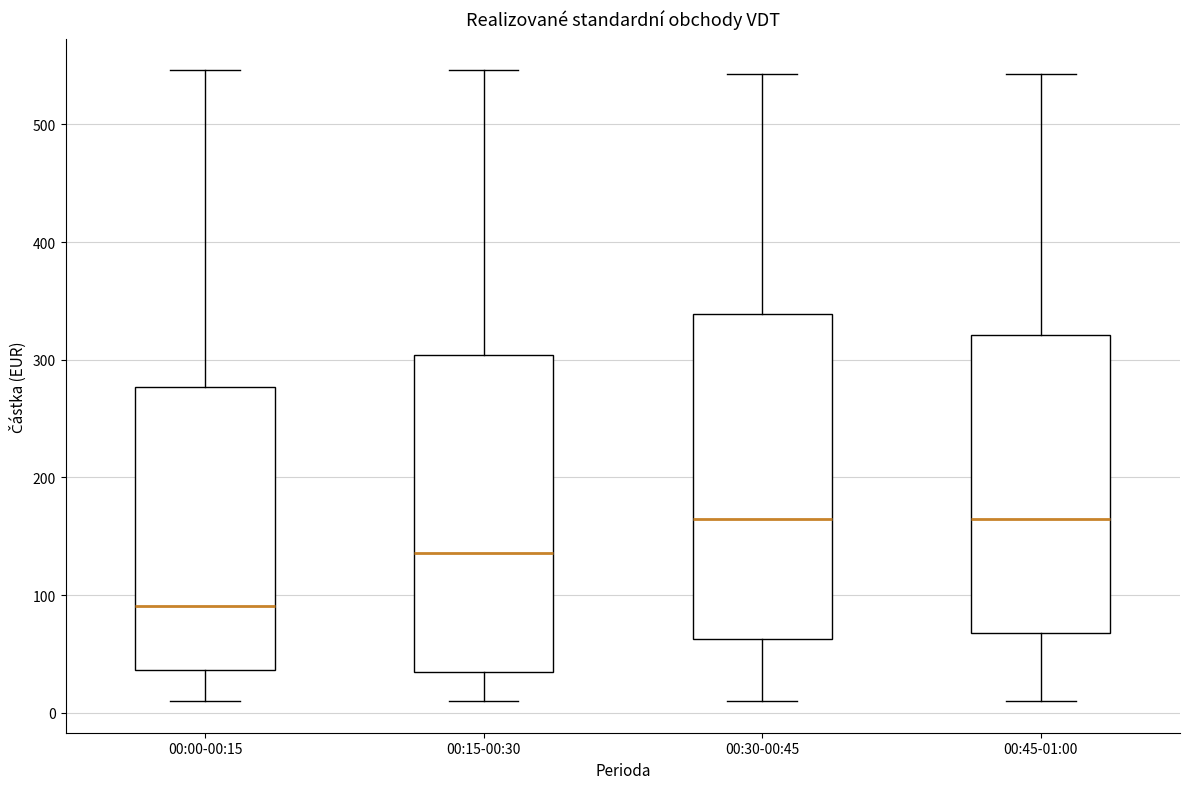

Which box has the lowest median line?

00:00-00:15